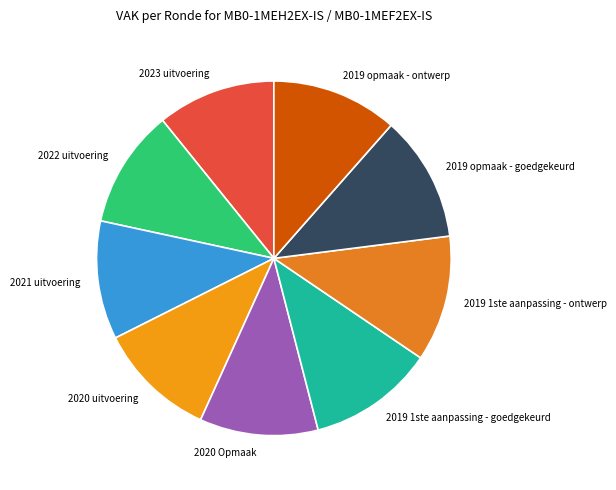

Does any single category account for the majority?

No